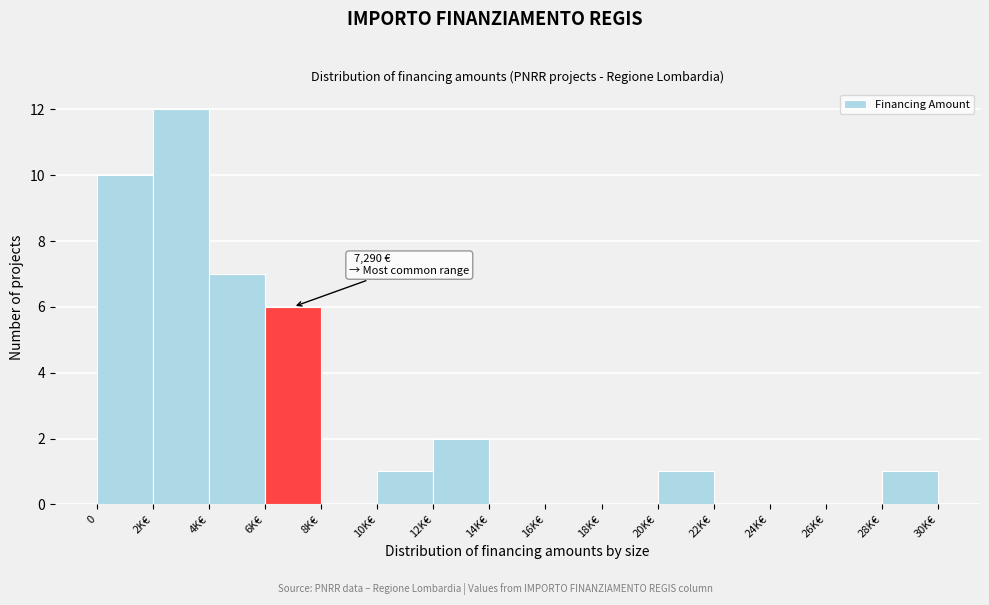

Reading left to right, transcribe all the data shown in this chart.

0=10	2K€=12	4K€=7	6K€=6	8K€=0	10K€=1	12K€=2	14K€=0	16K€=0	18K€=0	20K€=1	22K€=0	24K€=0	26K€=0	28K€=1